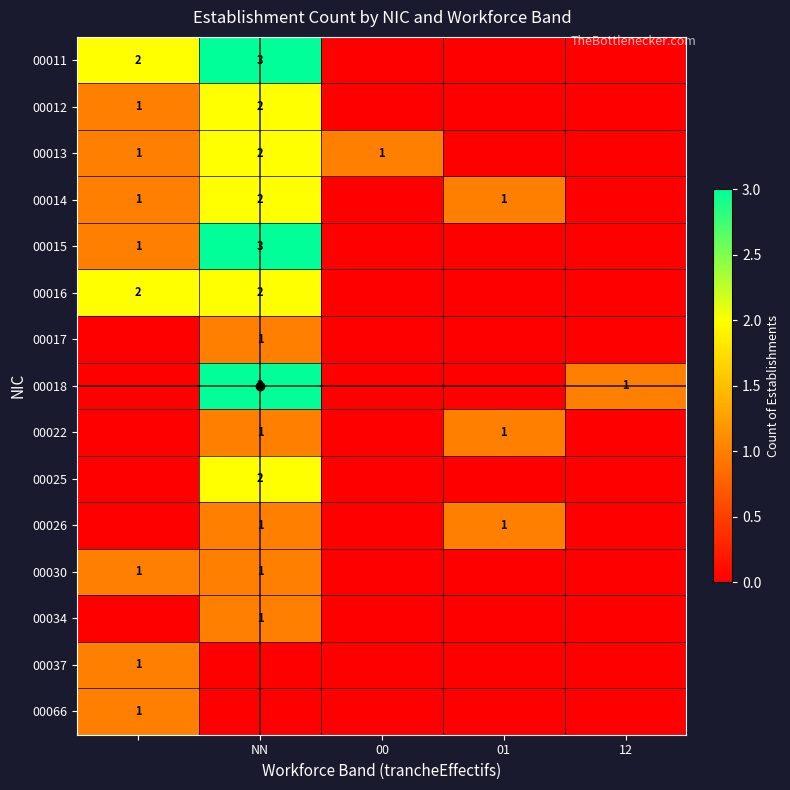

The 00034 series shows 2 at NN. True or false?

False